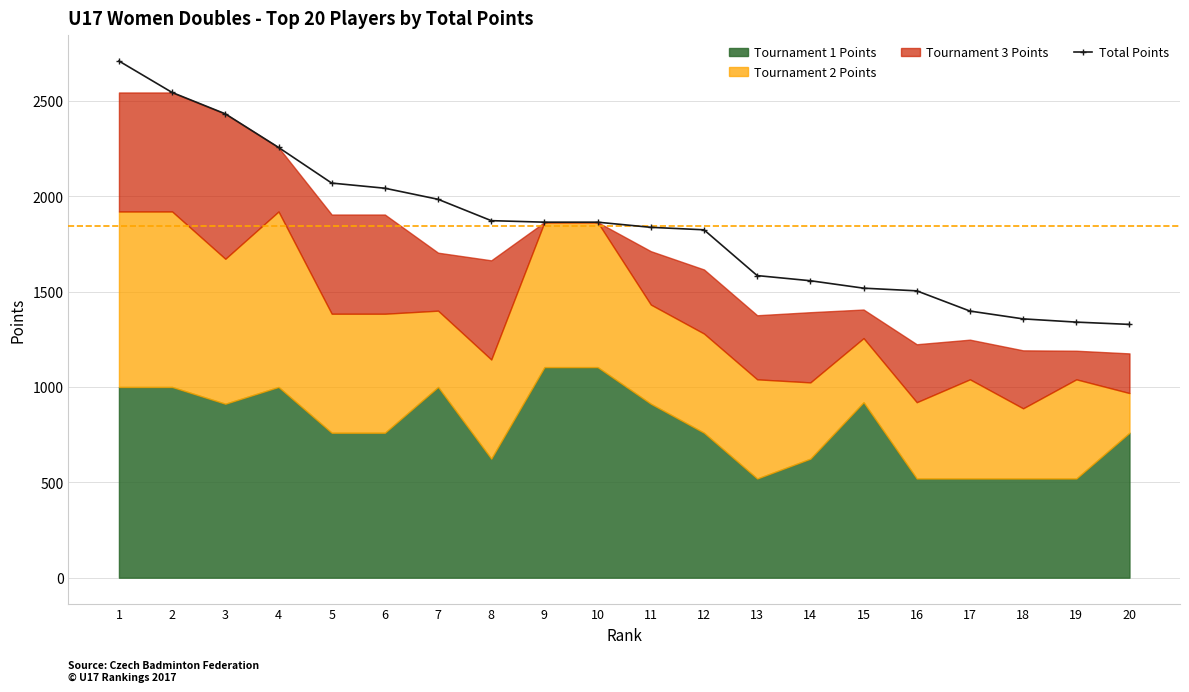

Which has a higher value, 20 or 3?

3